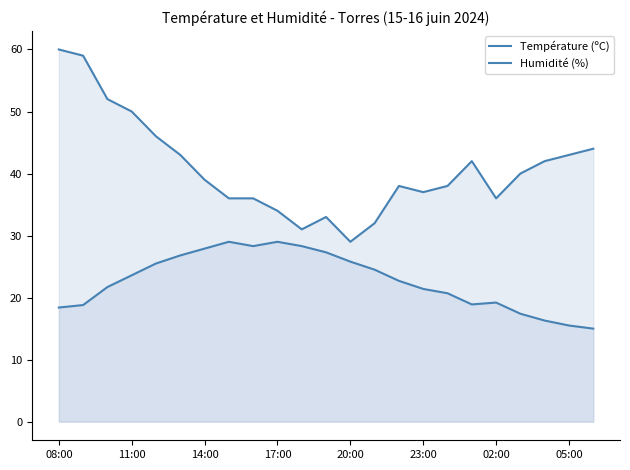

What is the minimum value shown in the chart?

15.0